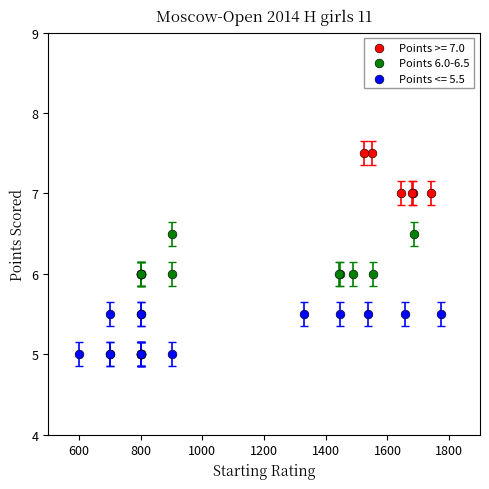

Which series contains the lowest Y value?

Points <= 5.5